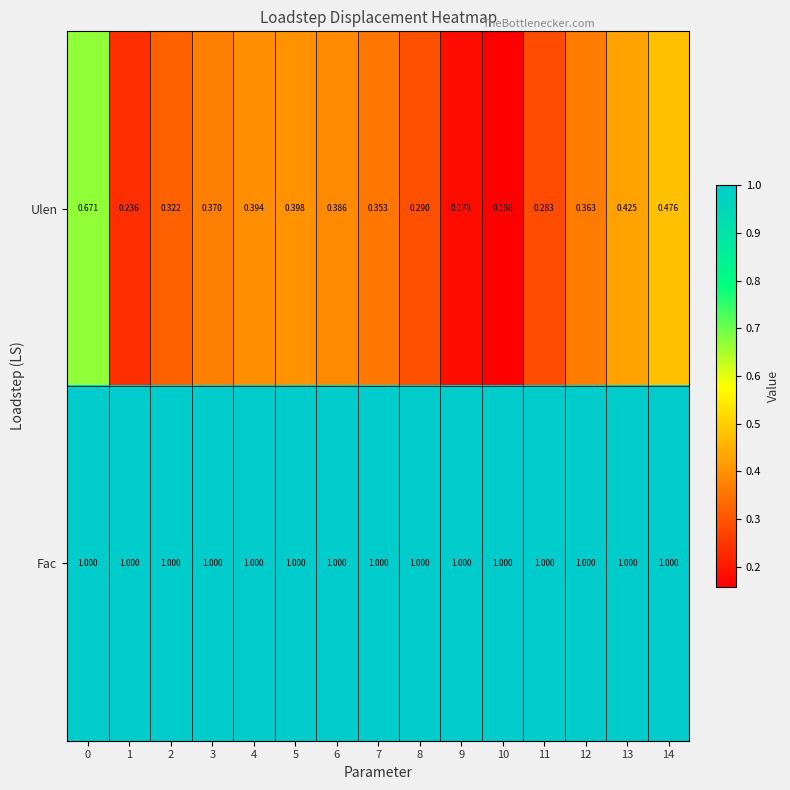

What is the spread (max minus min) of values at 9?

0.8